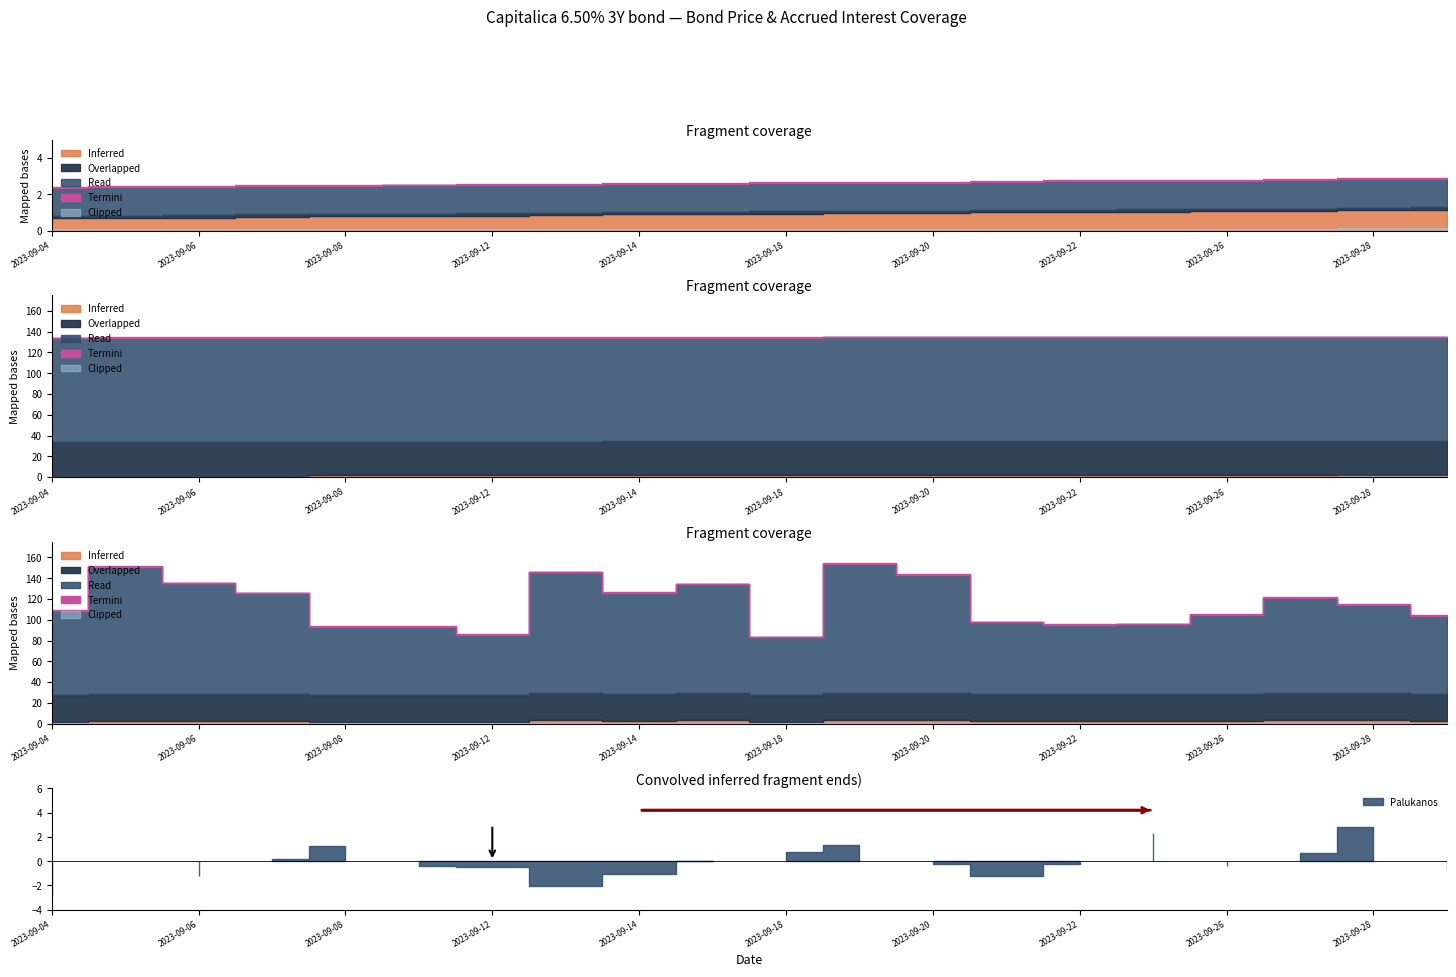

True or false: Atkarpa and Paskutine kaina cross at least once.

False